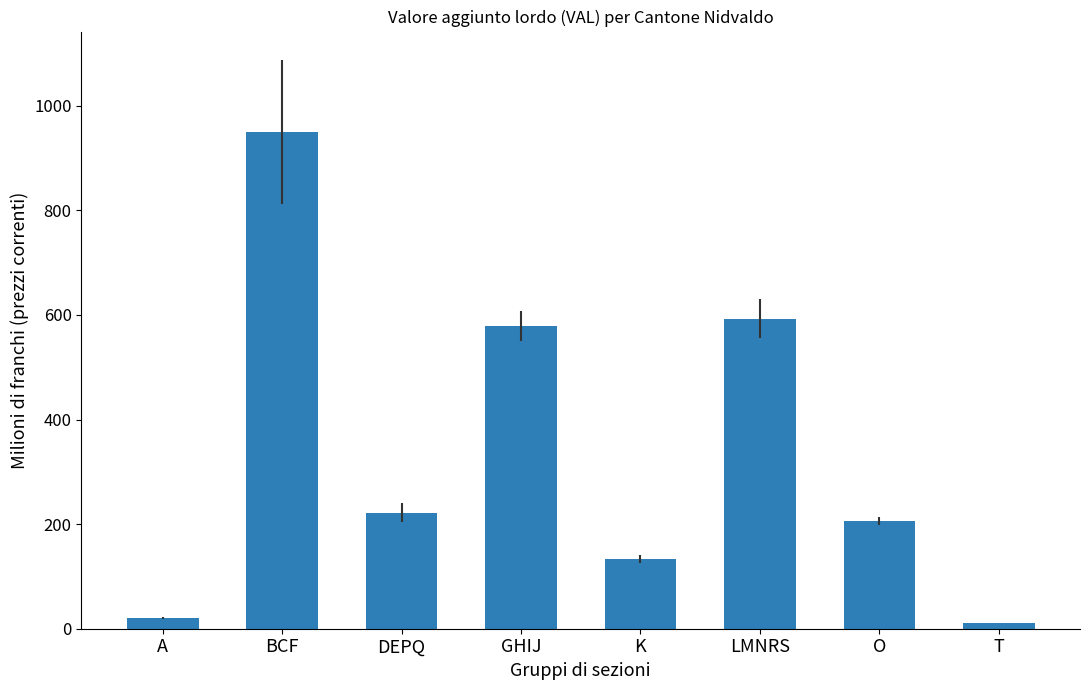

What is the value of the 2nd bar from the left?

949.9